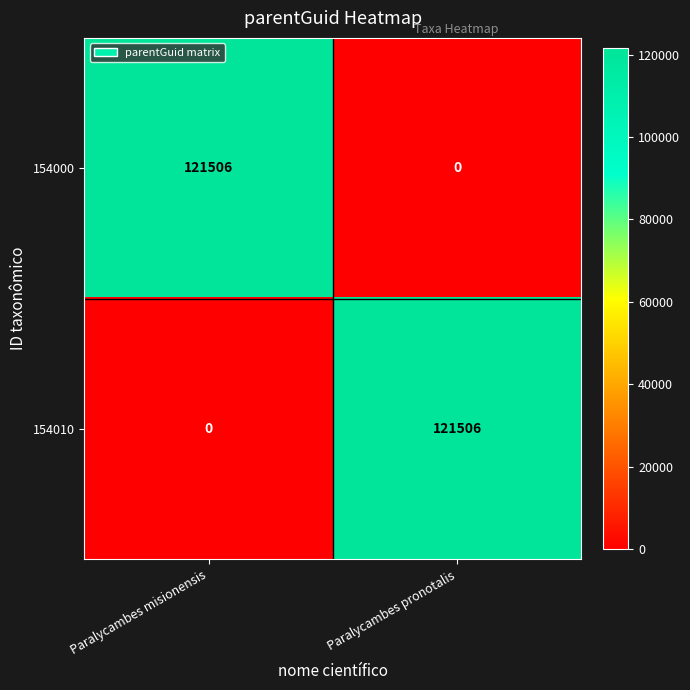

Reading left to right, transcribe all the data shown in this chart.

154000: Paralycambes misionensis=121506	Paralycambes pronotalis=0
154010: Paralycambes misionensis=0	Paralycambes pronotalis=121506